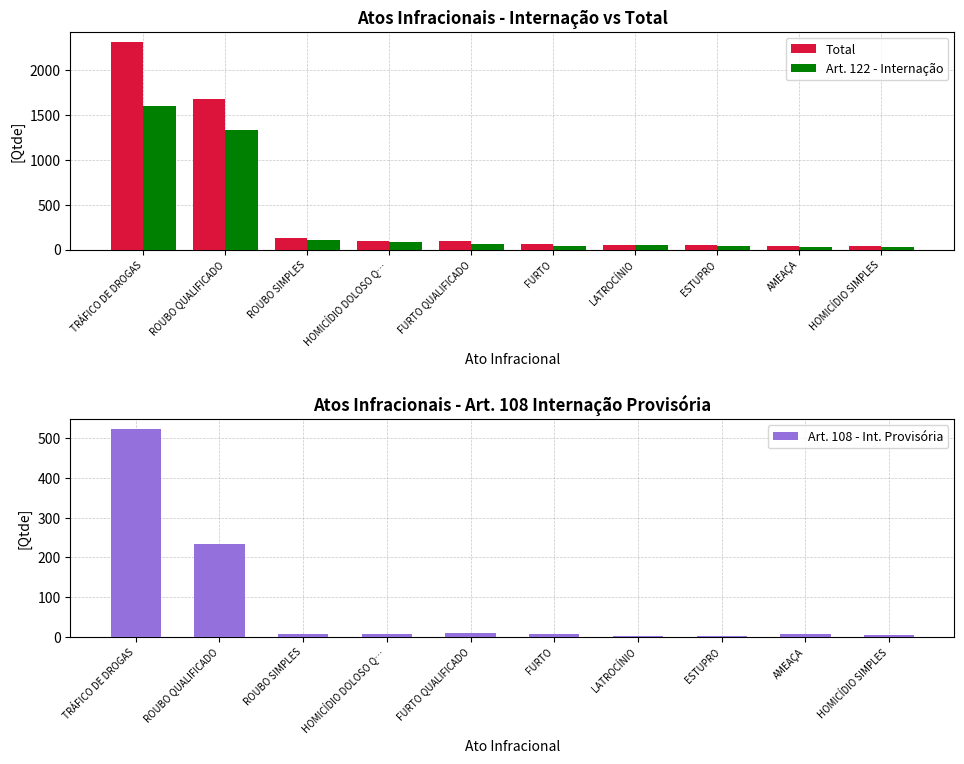

At which label does Art. 122 - Internação reach its minimum?

AMEAÇA